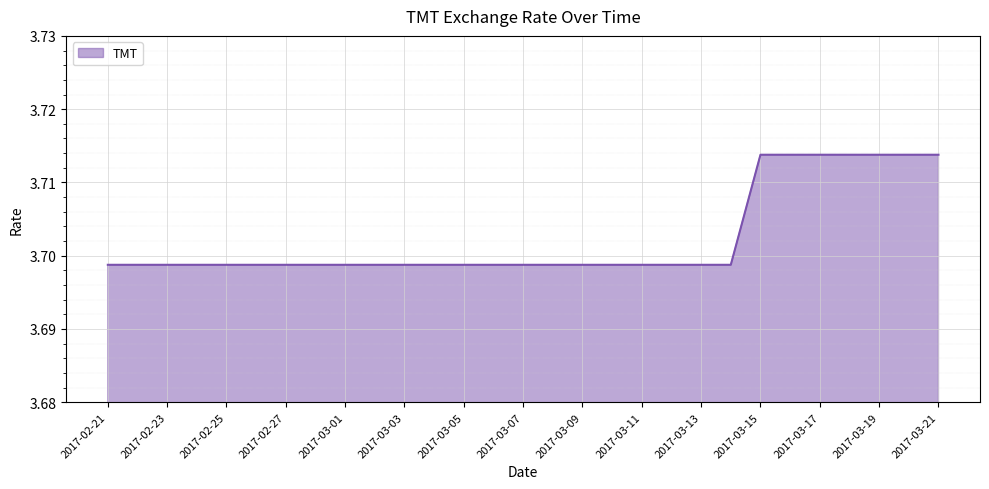

How many values are between 3 and 4?

29